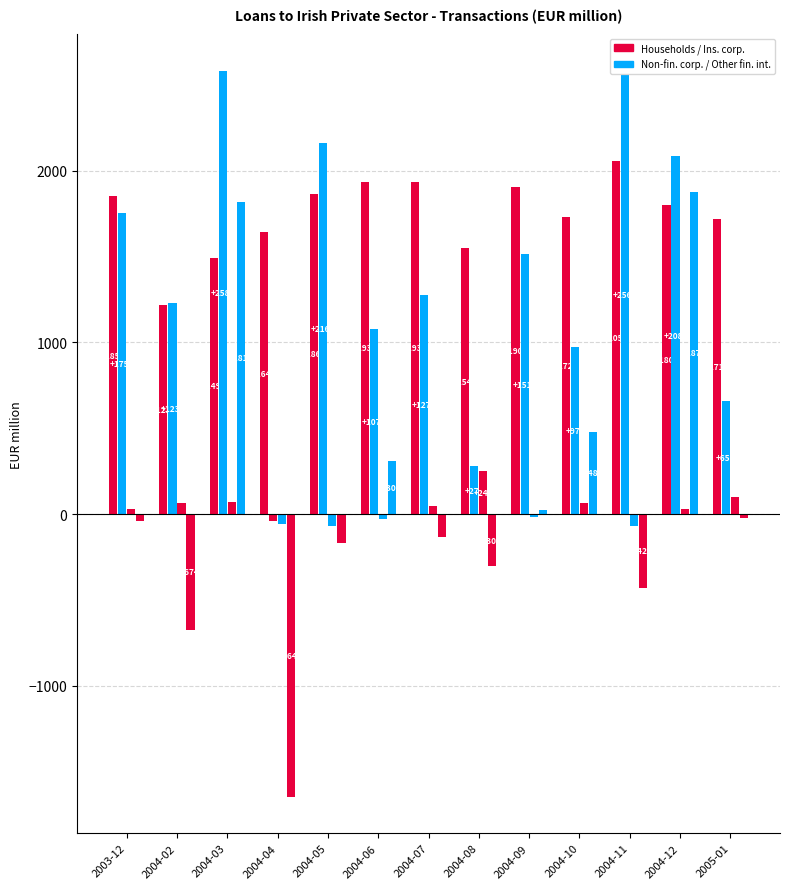

The Other financial intermediaries series shows 2941 at 2004-12. True or false?

False